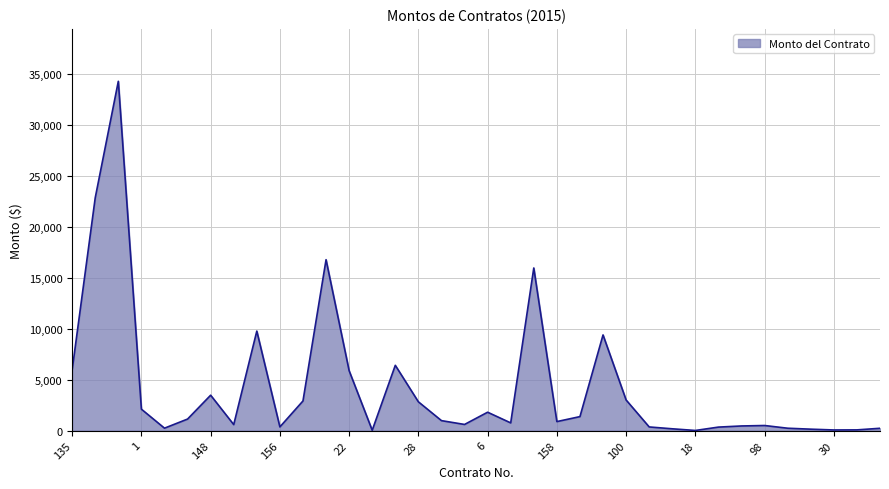

How many distinct data groups are displayed?

1